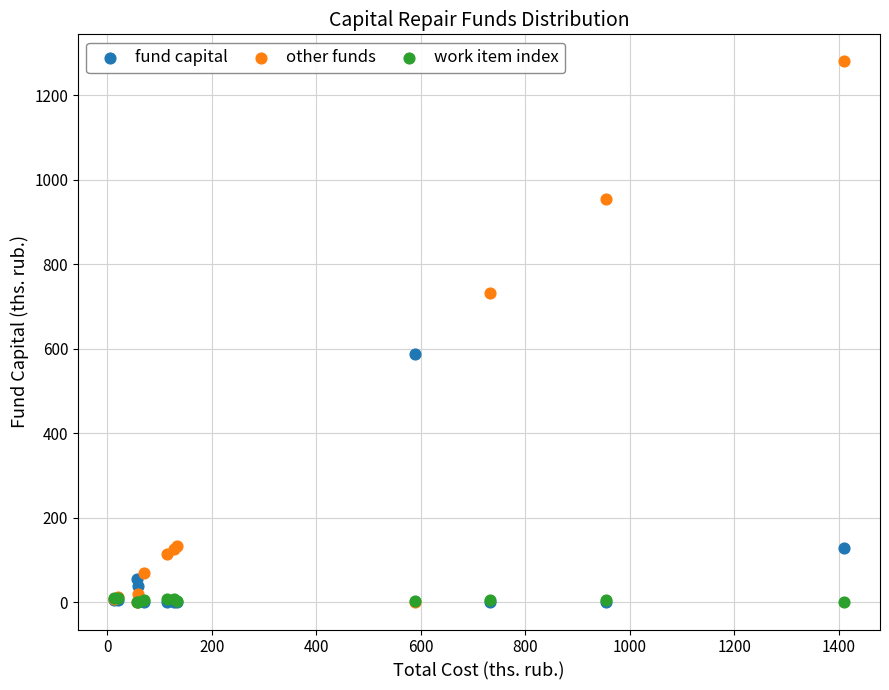

In the other funds series, what Y value is closest to 640?

733.1